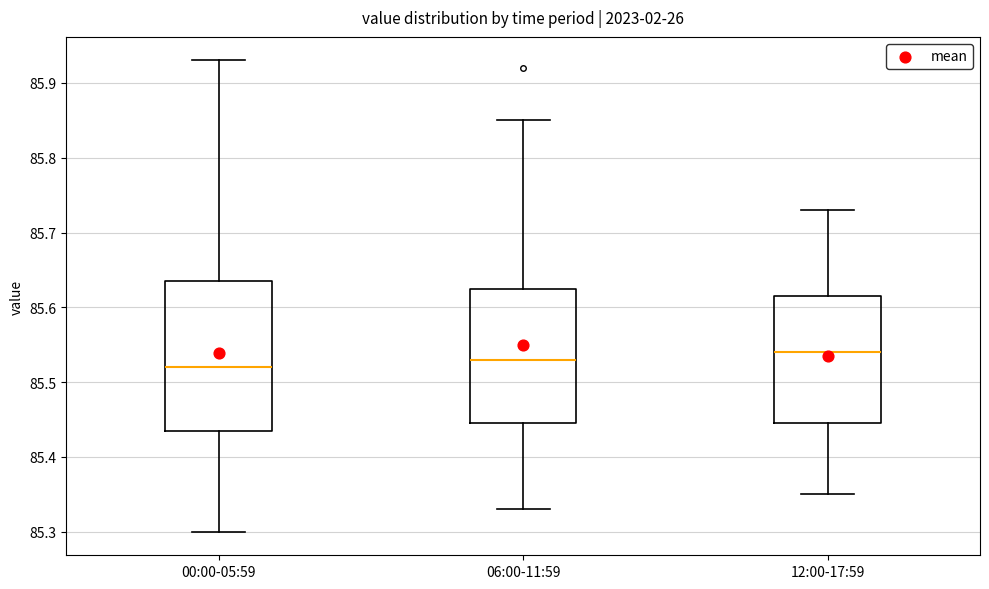

Which box is the tallest, from its lower edge to its upper edge?

00:00-05:59